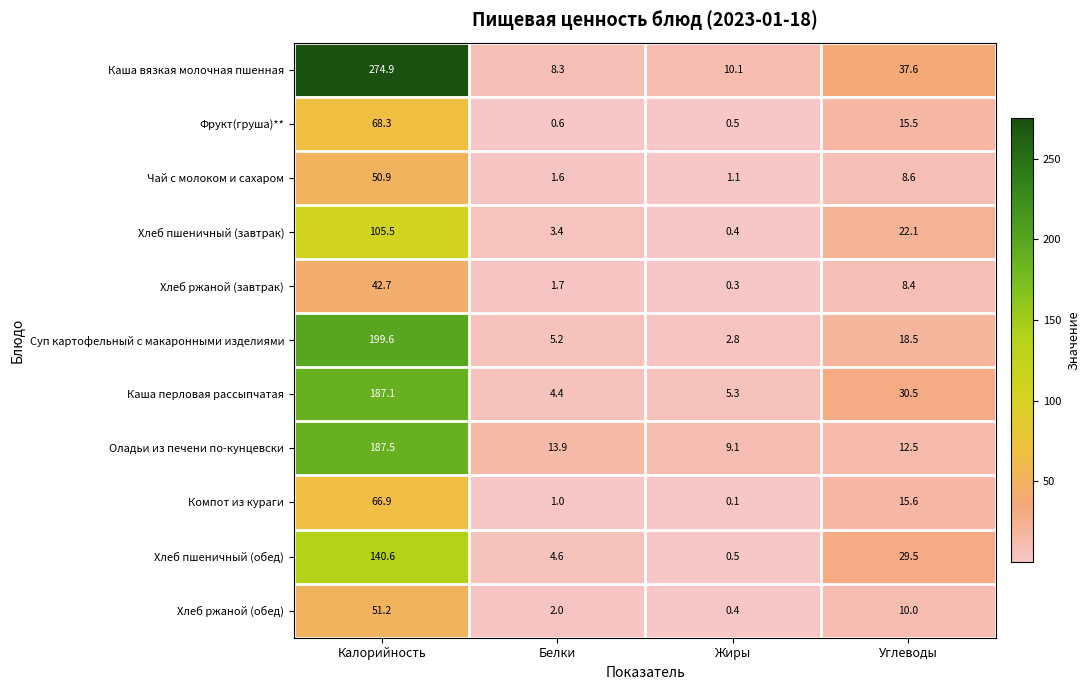

Which series has the widest spread of values?

Каша вязкая молочная пшенная